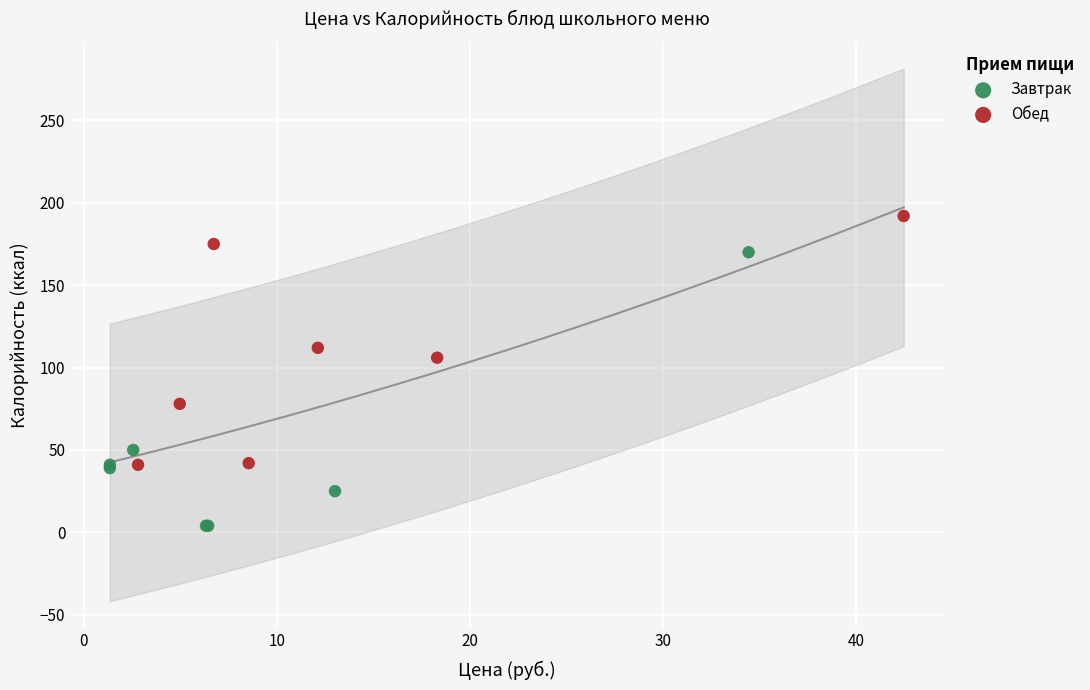

Which series contains the highest Y value?

Обед